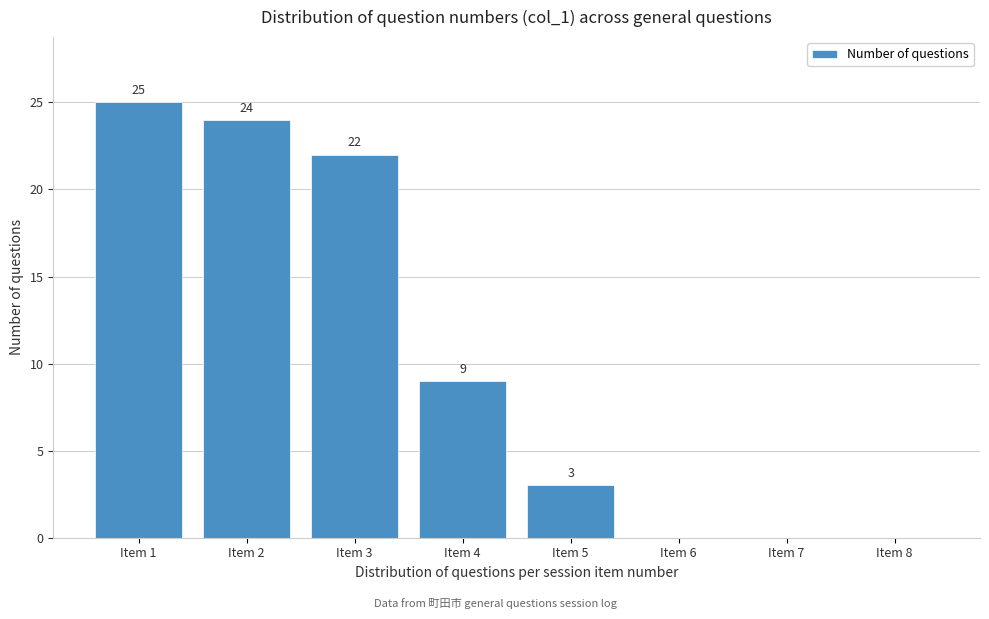

Which range on the x-axis has the tallest bar?

0.5 to 1.5